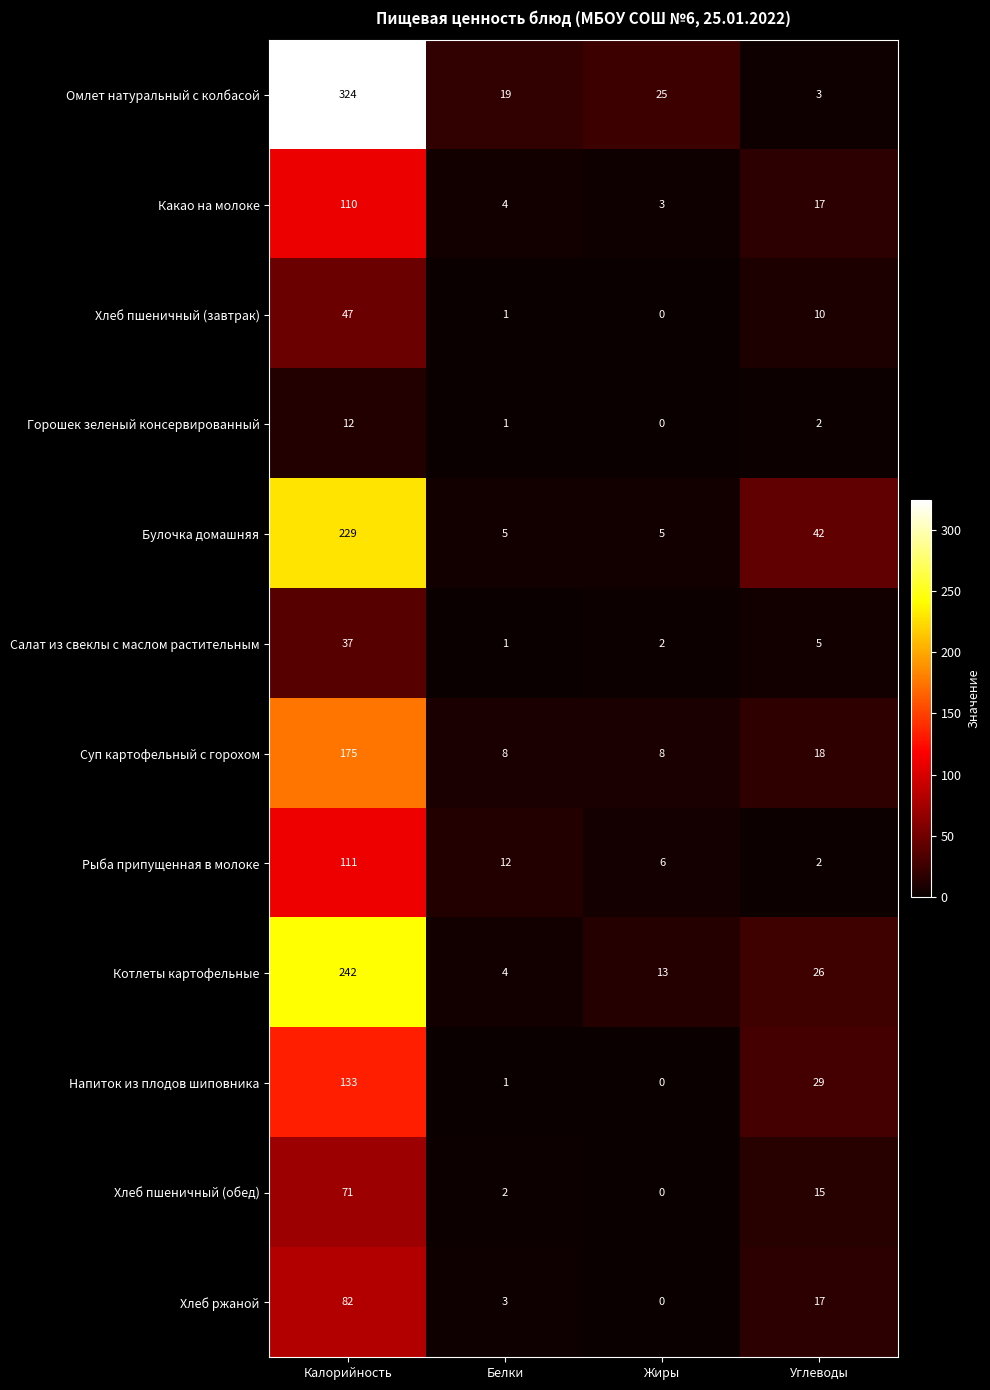

Which category has the lowest value in the Хлеб пшеничный (обед) series?

Жиры